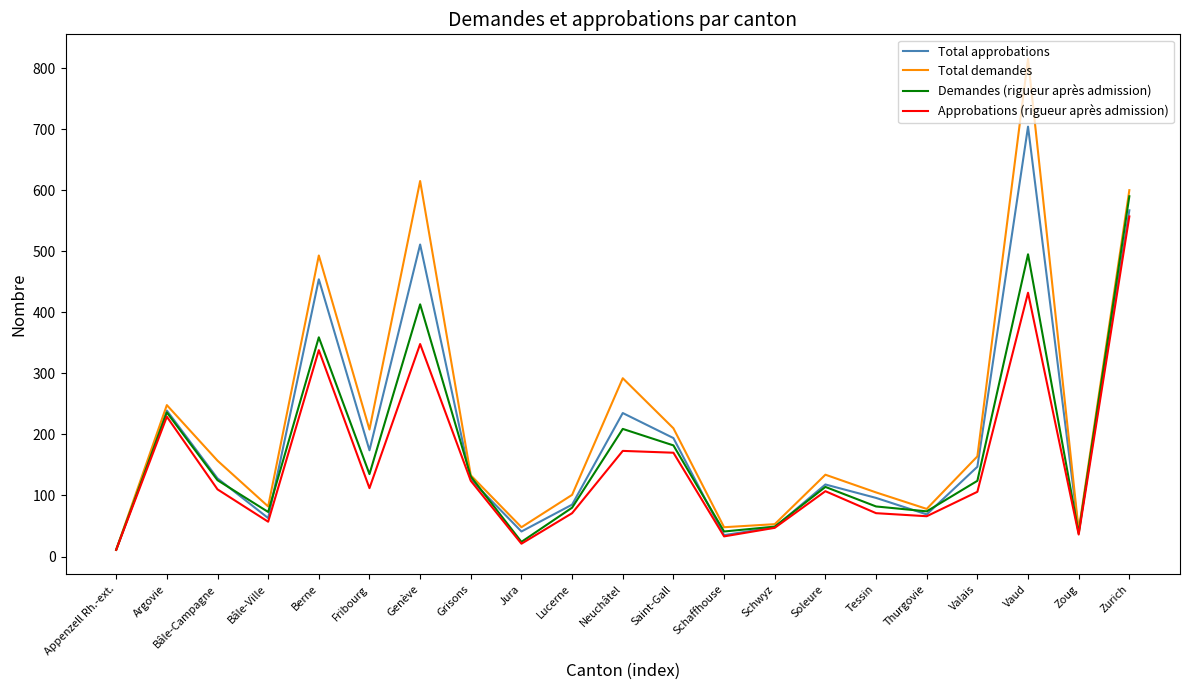

List the series in order of their peak value, lowest first.

Approbations (rigueur après admission), Demandes (rigueur après admission), Total approbations, Total demandes